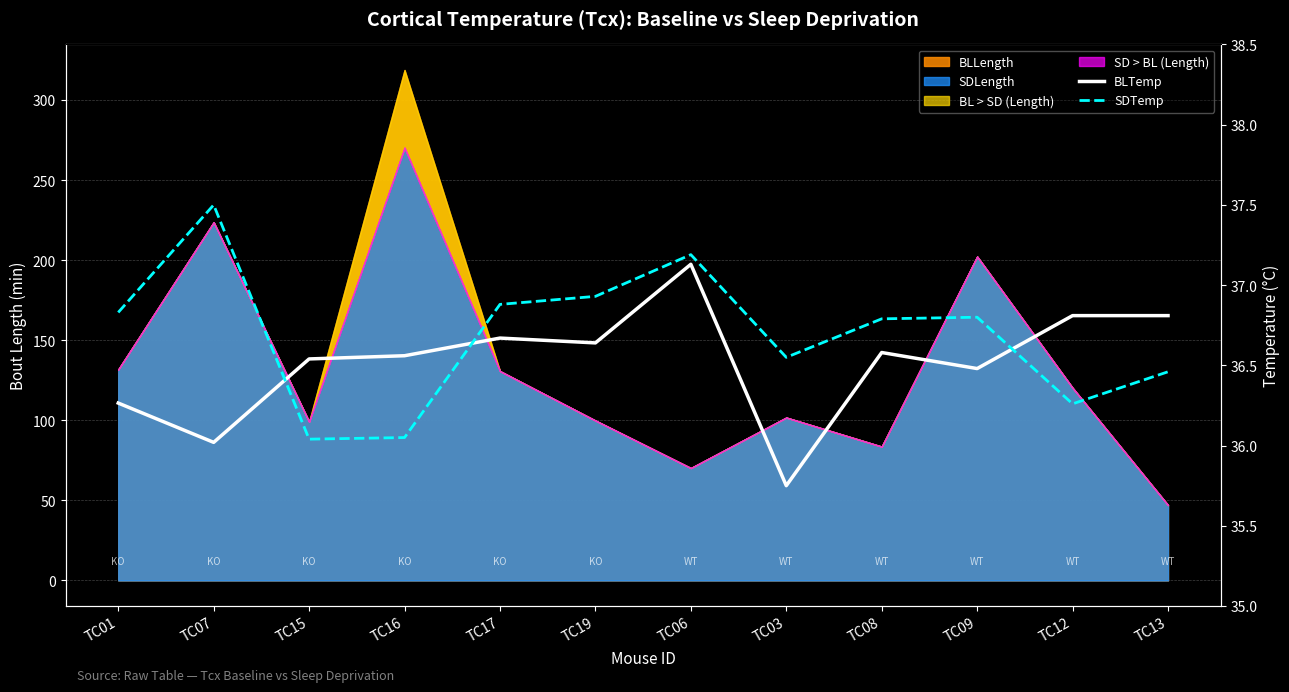

Is it true that BLTemp equals 52.5 at TC15?

False